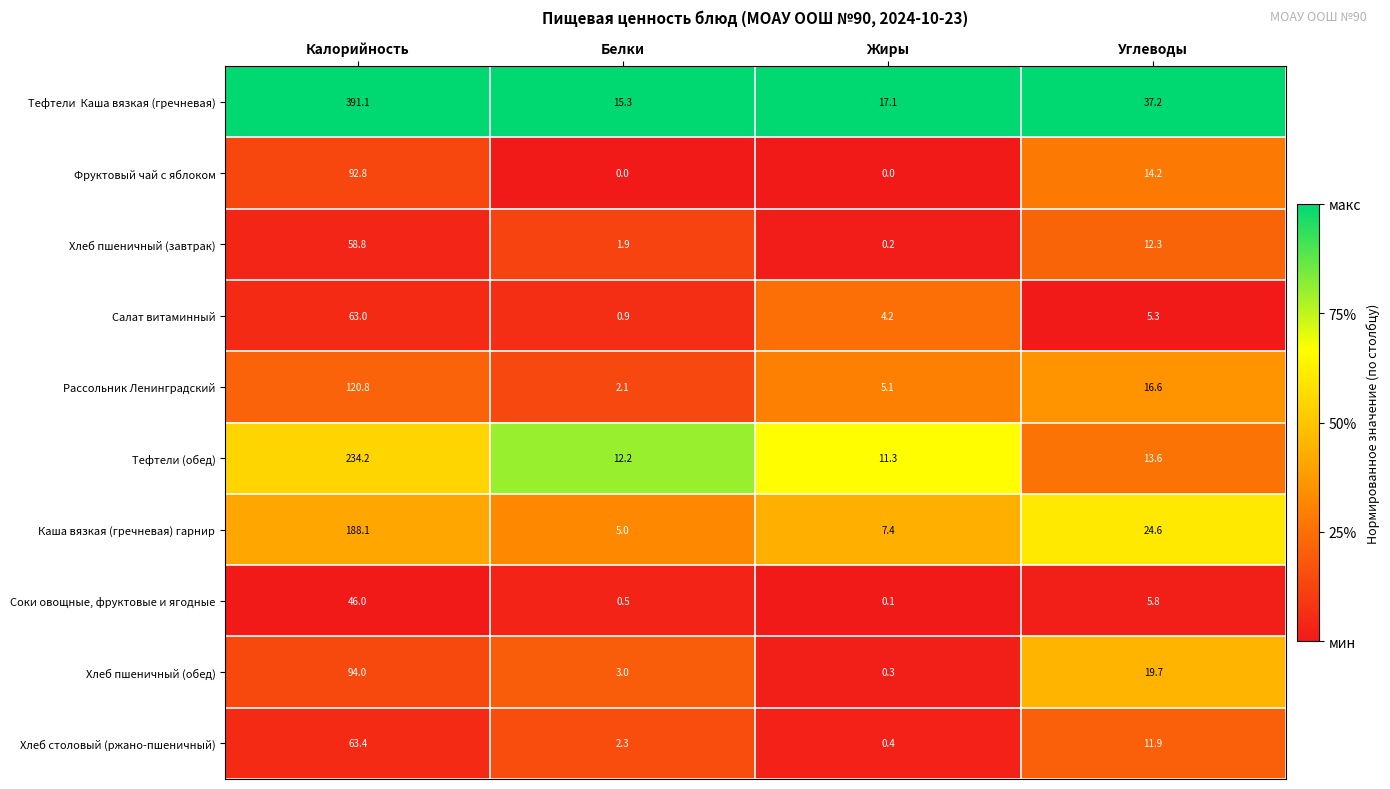

At which category is the sum across all series the highest?

Калорийность